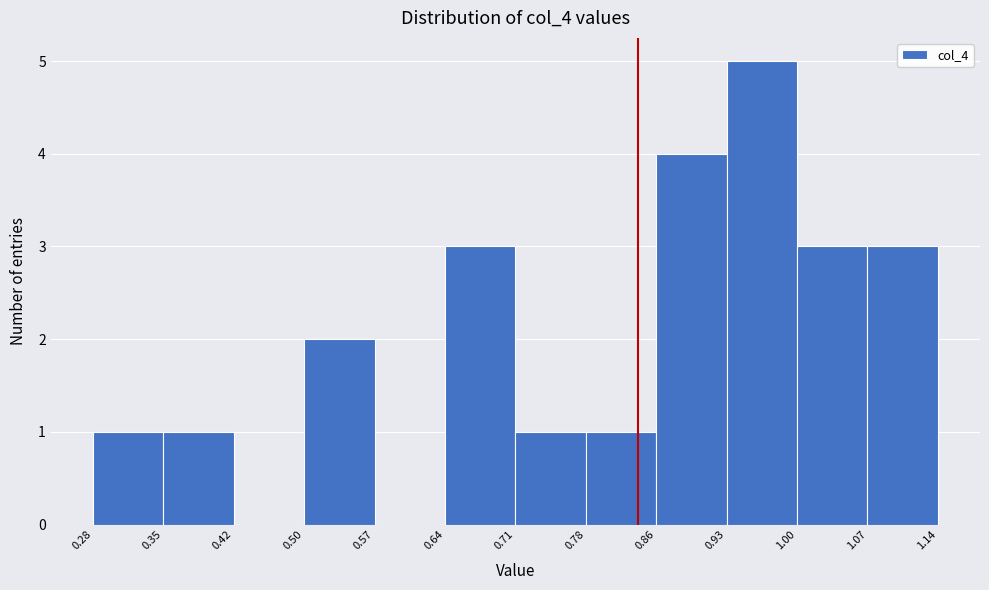

Reading left to right, list every bar in this chart as the range it spans on the x-axis followed by its height. The values are not printed on the chart, so give them approximately, as read against the axis.

0.28 to 0.35: 1
0.35 to 0.42: 1
0.42 to 0.50: 0
0.50 to 0.57: 2
0.57 to 0.64: 0
0.64 to 0.71: 3
0.71 to 0.78: 1
0.78 to 0.86: 1
0.86 to 0.93: 4
0.93 to 1.00: 5
1.00 to 1.07: 3
1.07 to 1.14: 3